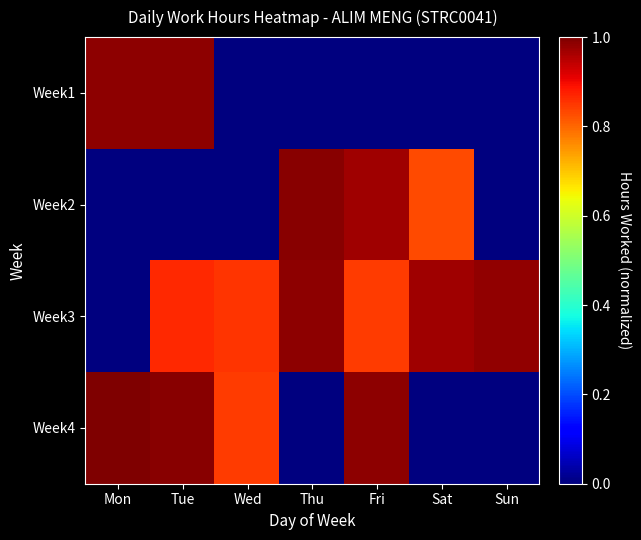

Rank the series by their maximum value, from highest to lowest.

Week4, Week2, Week1, Week3